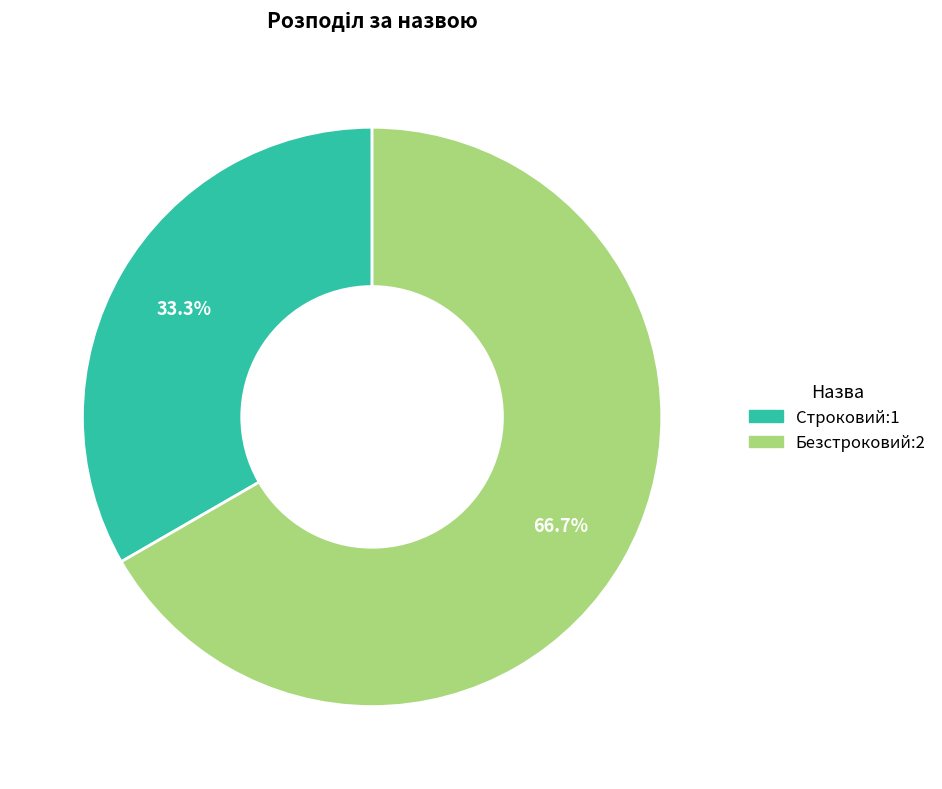

How many slices are in this pie chart?

2